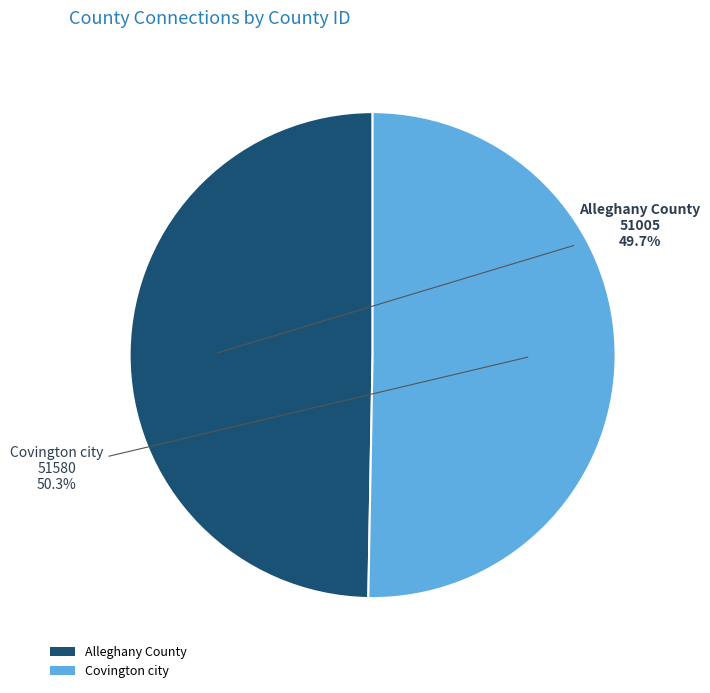

What is the largest slice in the pie chart?

Covington city